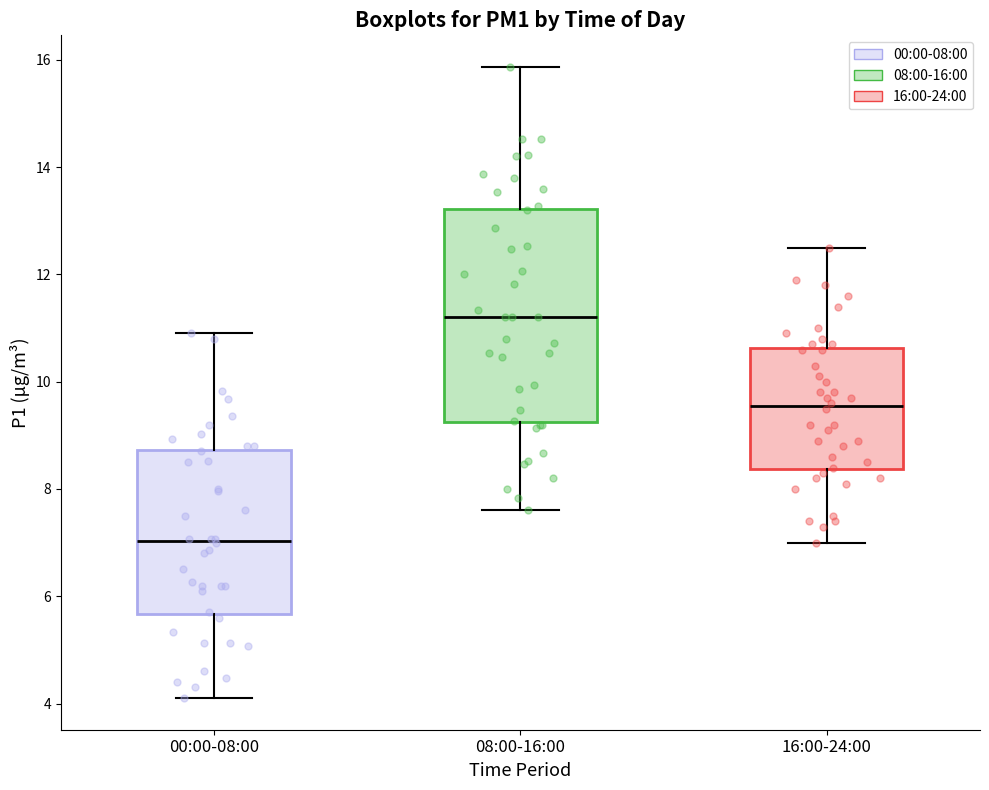

Which box is the tallest, from its lower edge to its upper edge?

08:00-16:00